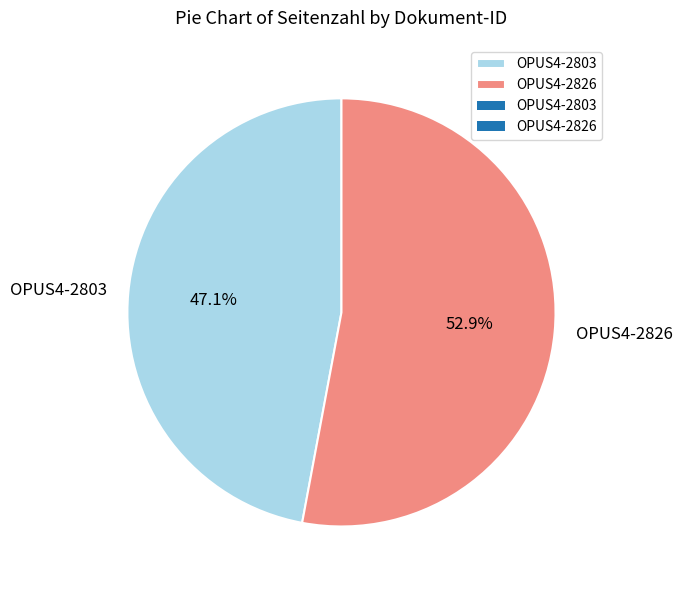

Approximately how many times larger is the value at OPUS4-2803 compared to OPUS4-2826?

0.9